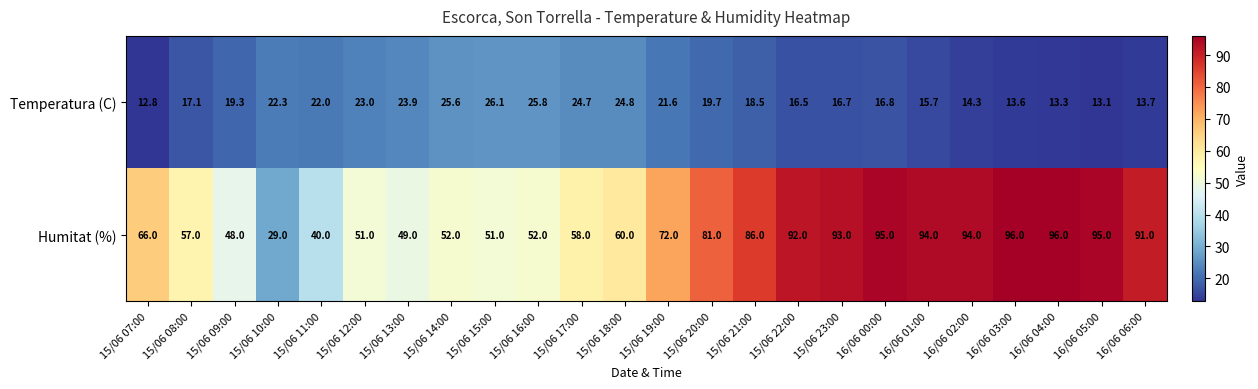

At which category is the sum across all series the highest?

16/06 00:00